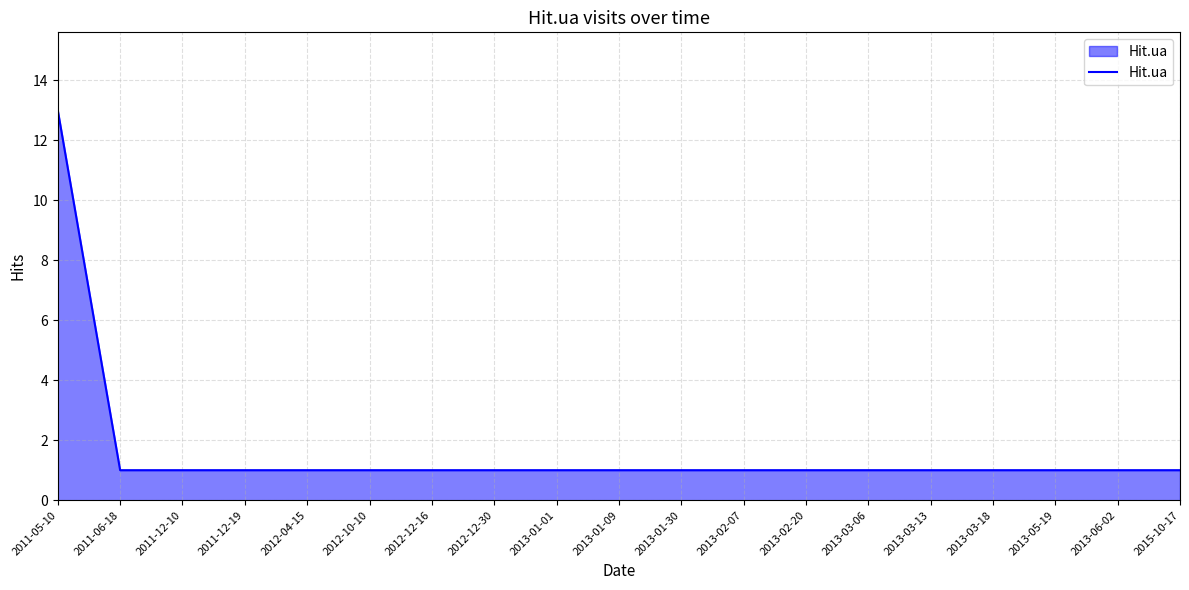

What position from the left is 2013-03-18?

16